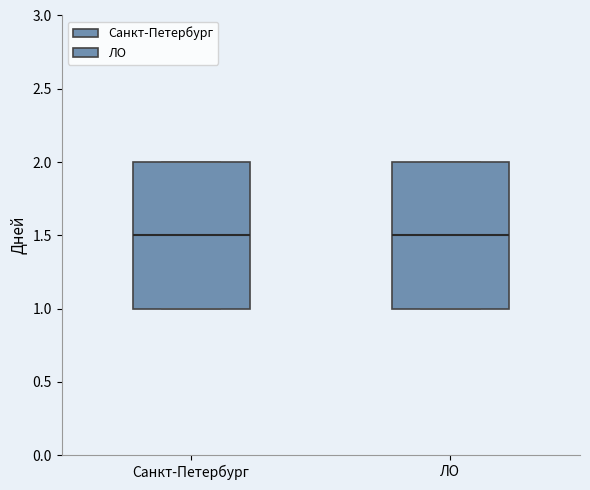

Reading left to right, read every box against the y-axis: the position of its median line, the range the box covers, and the ends of its whiskers. The values are not printed on the chart, so give them approximately, as read against the axis.

Санкт-Петербург: median 1.5, box 1.0 to 2.0, whiskers 1.0 to 2.0
ЛО: median 1.5, box 1.0 to 2.0, whiskers 1.0 to 2.0